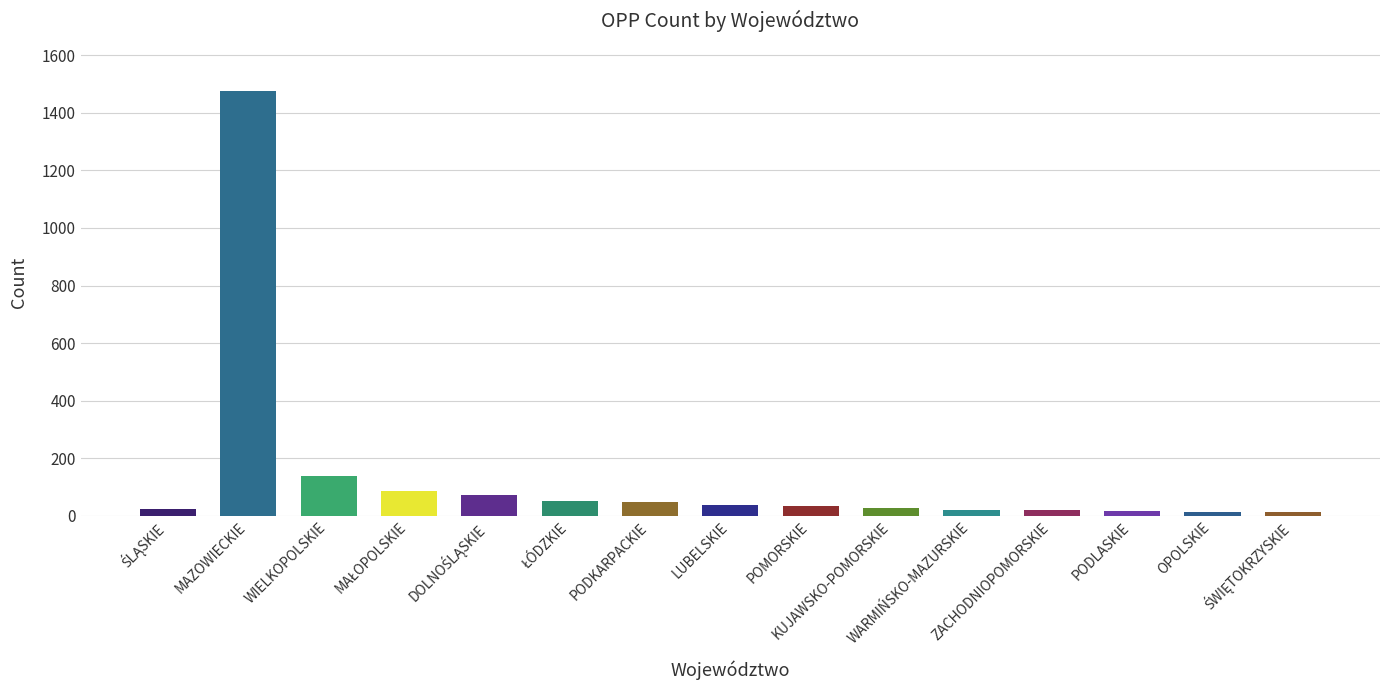

What is the greatest value displayed?

1477